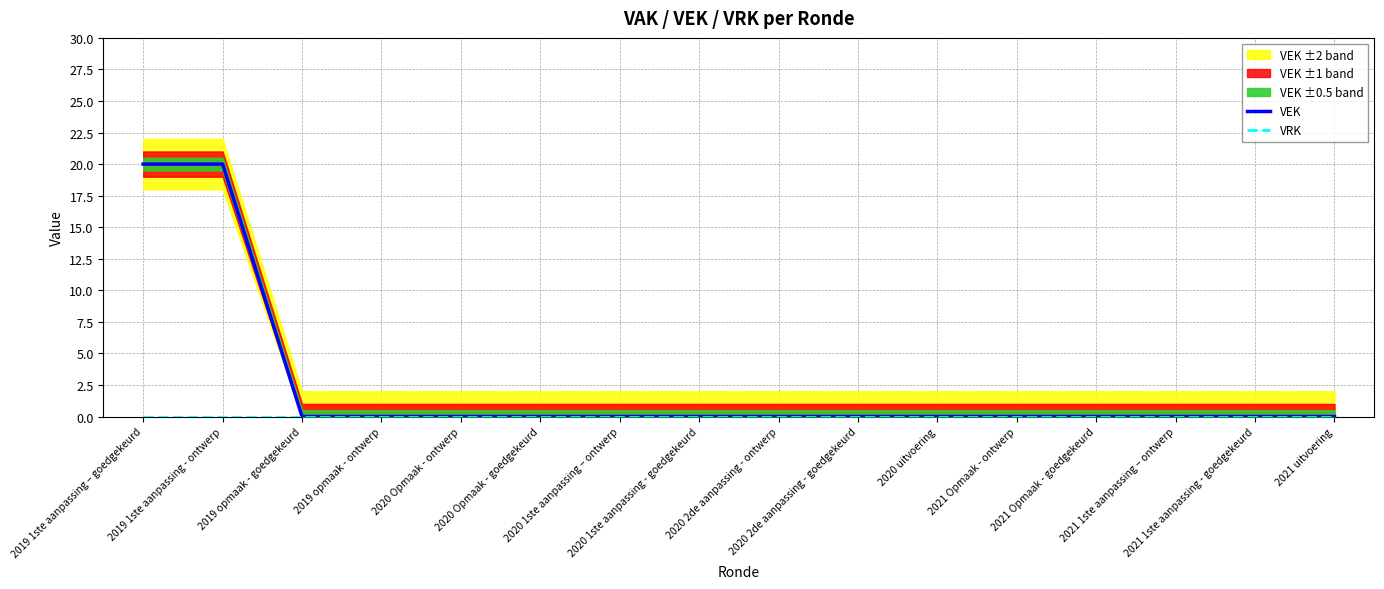

Which has a higher value, 2020 Opmaak - ontwerp or 2019 1ste aanpassing - ontwerp?

2019 1ste aanpassing - ontwerp